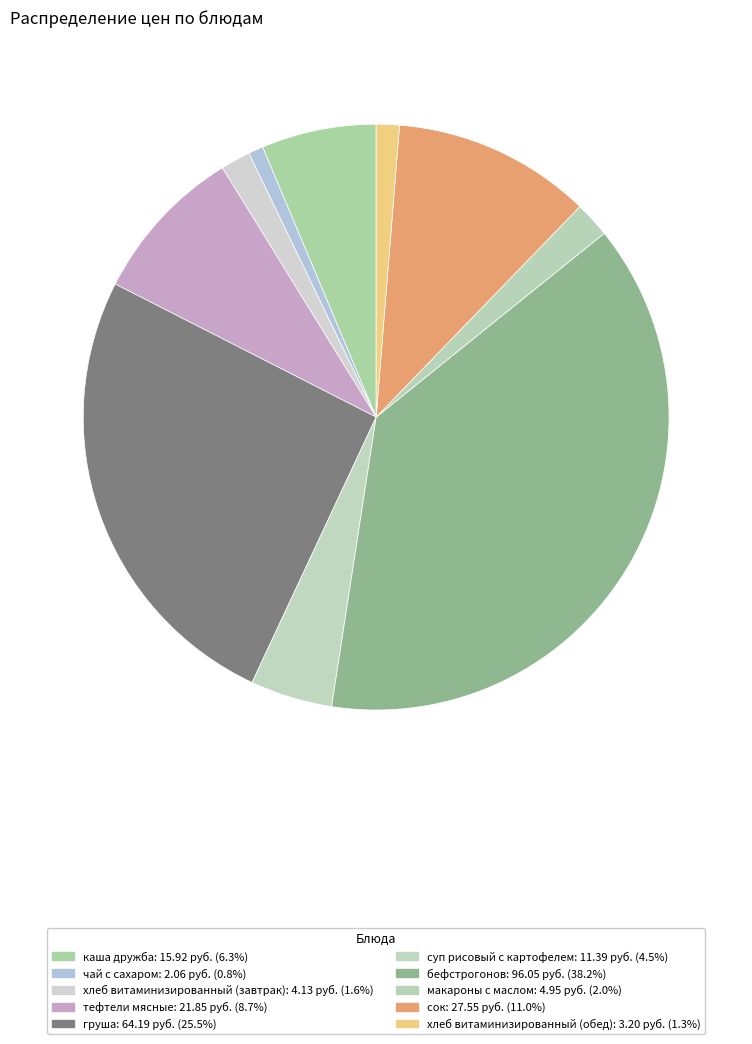

What is the smallest slice in the pie chart?

чай с сахаром